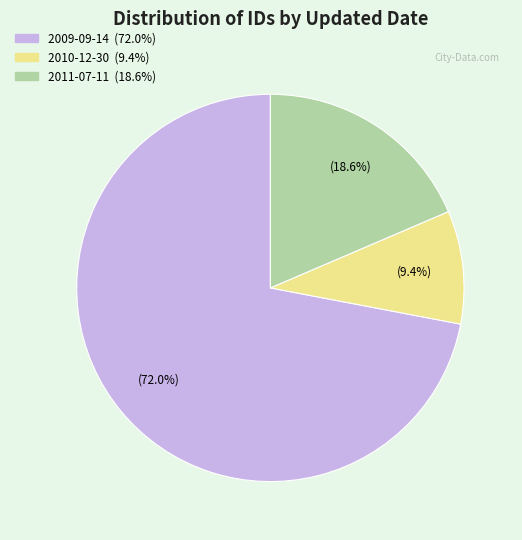

Does any single category account for the majority?

Yes